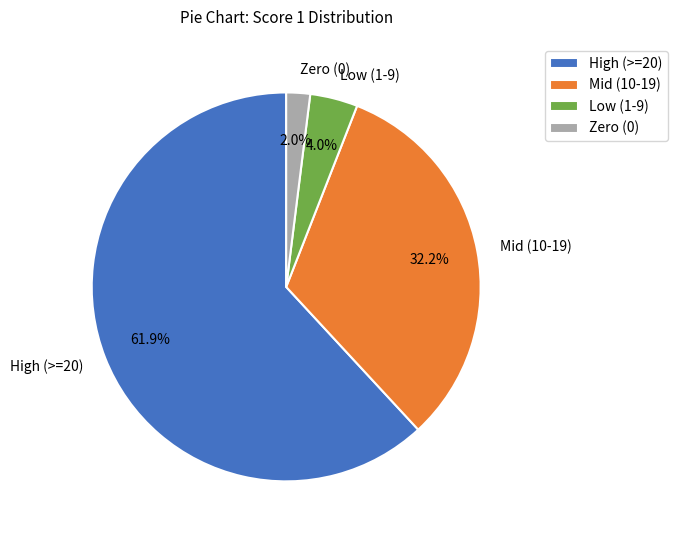

How much of the chart is everything except Low (1-9)?

96.0%